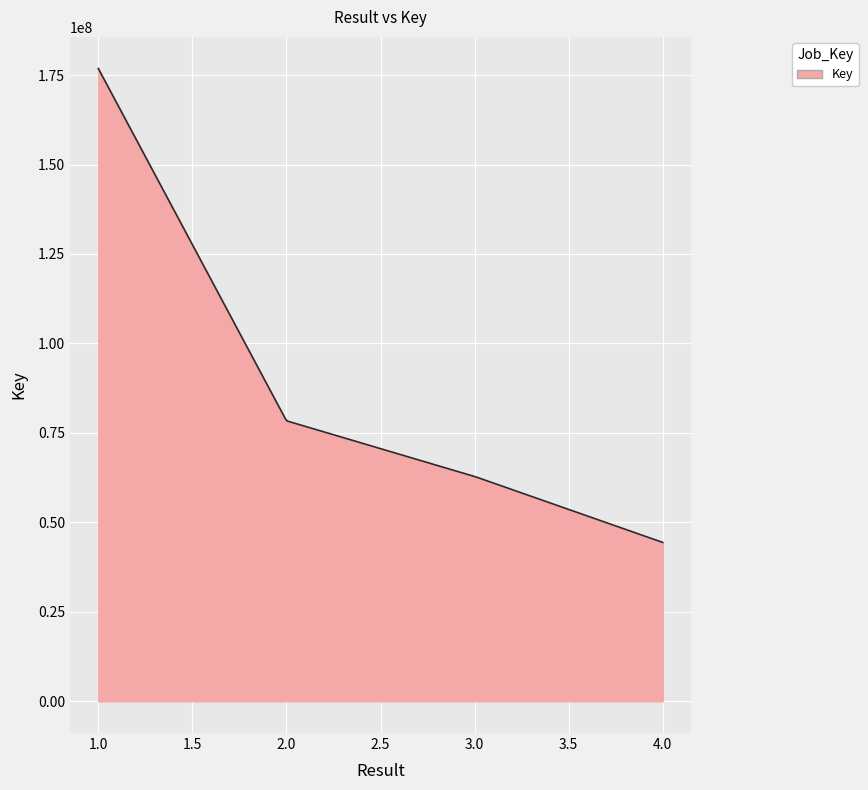

What is the minimum value shown in the chart?

44414740.0